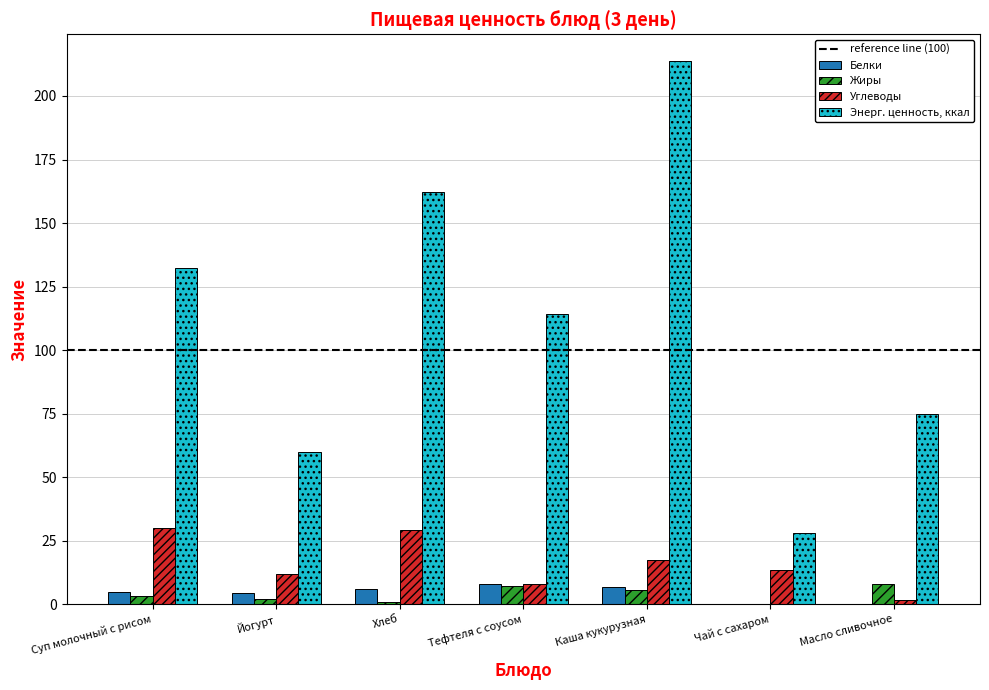

At which label does Углеводы first exceed 13?

Суп молочный с рисом